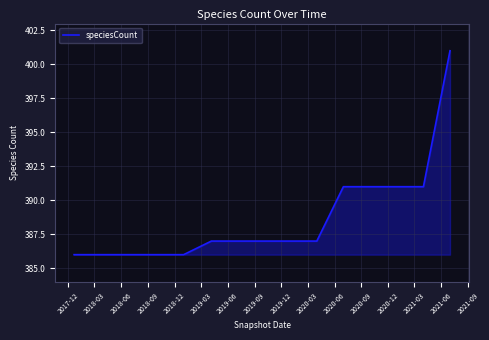

What is the difference between the maximum and minimum values?

15